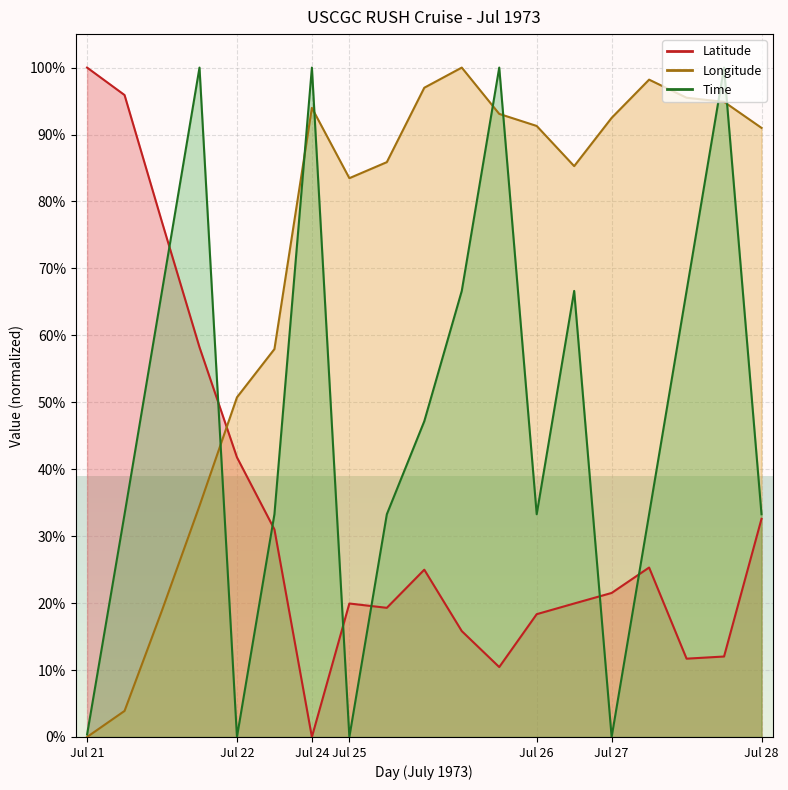

Between 25 and 25, which series saw the biggest shift?

Time